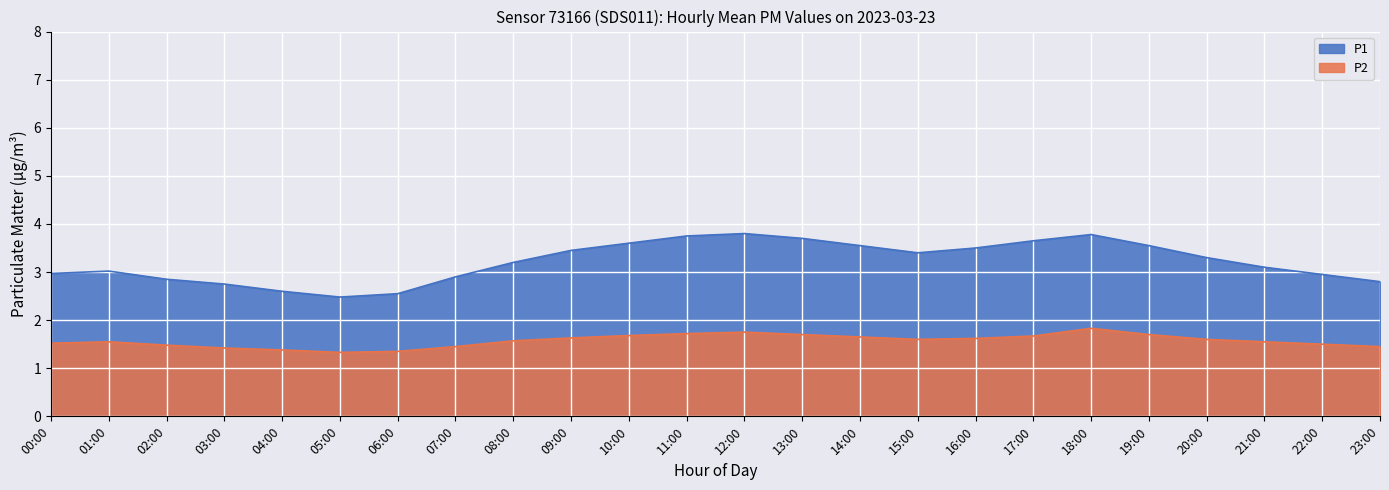

At which label does P1 first exceed 3?

01:00